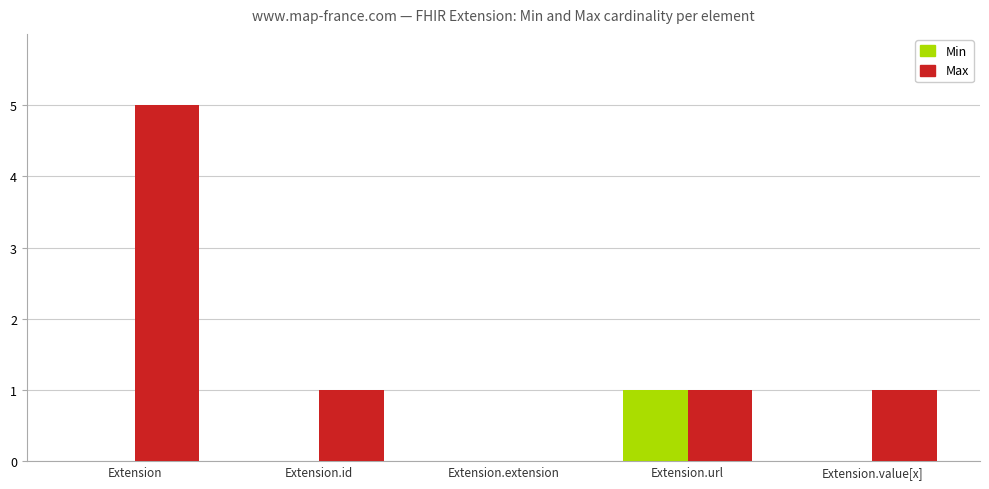

Which series changed the most between Extension and Extension.extension?

Max